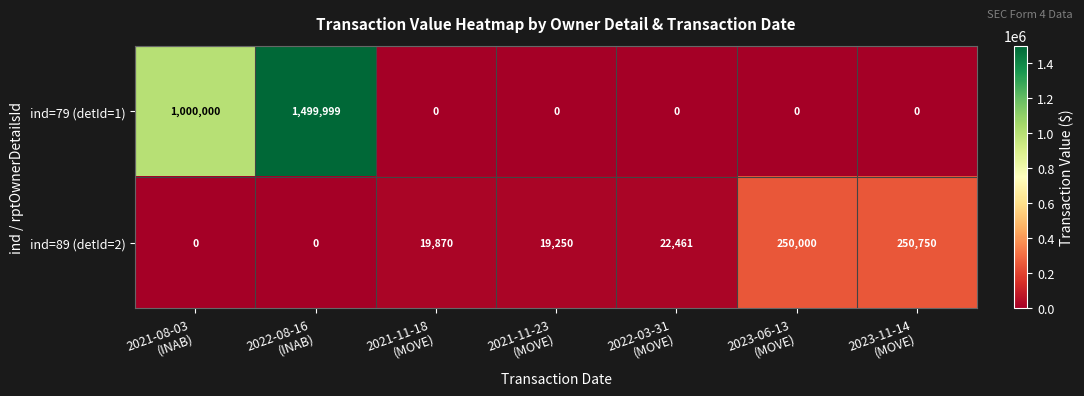

List the series in order of their overall mean, highest first.

ind=79 (detId=1), ind=89 (detId=2)